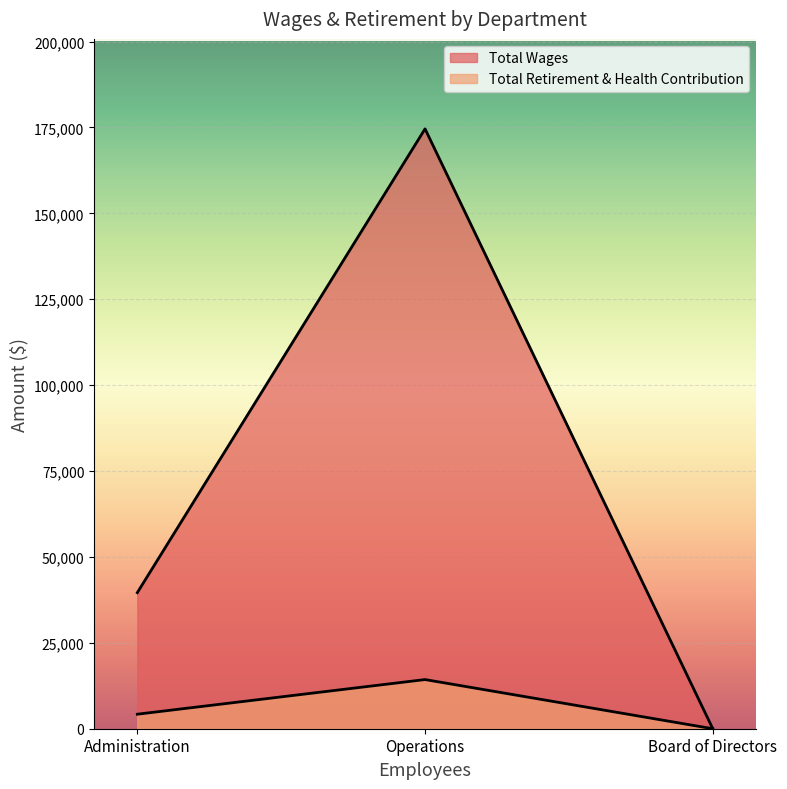

How many Total Wages values are between 0 and 174600?

3